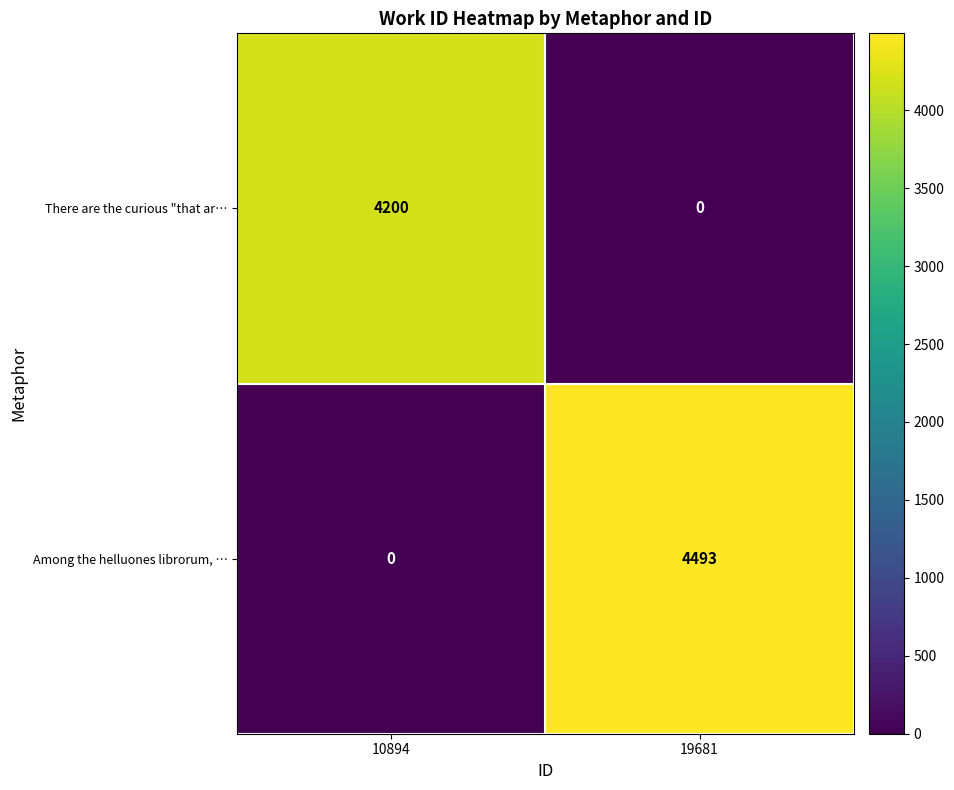

Is it true that Among the helluones librorum, … equals 4493 at 19681?

True